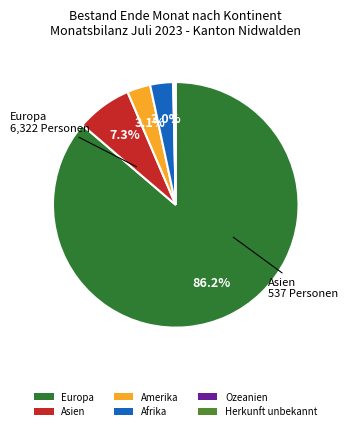

Does Europa represent more than half of the total?

Yes